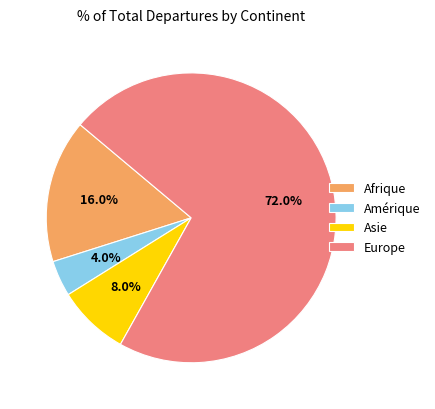

Between Afrique and Asie, which is larger?

Afrique